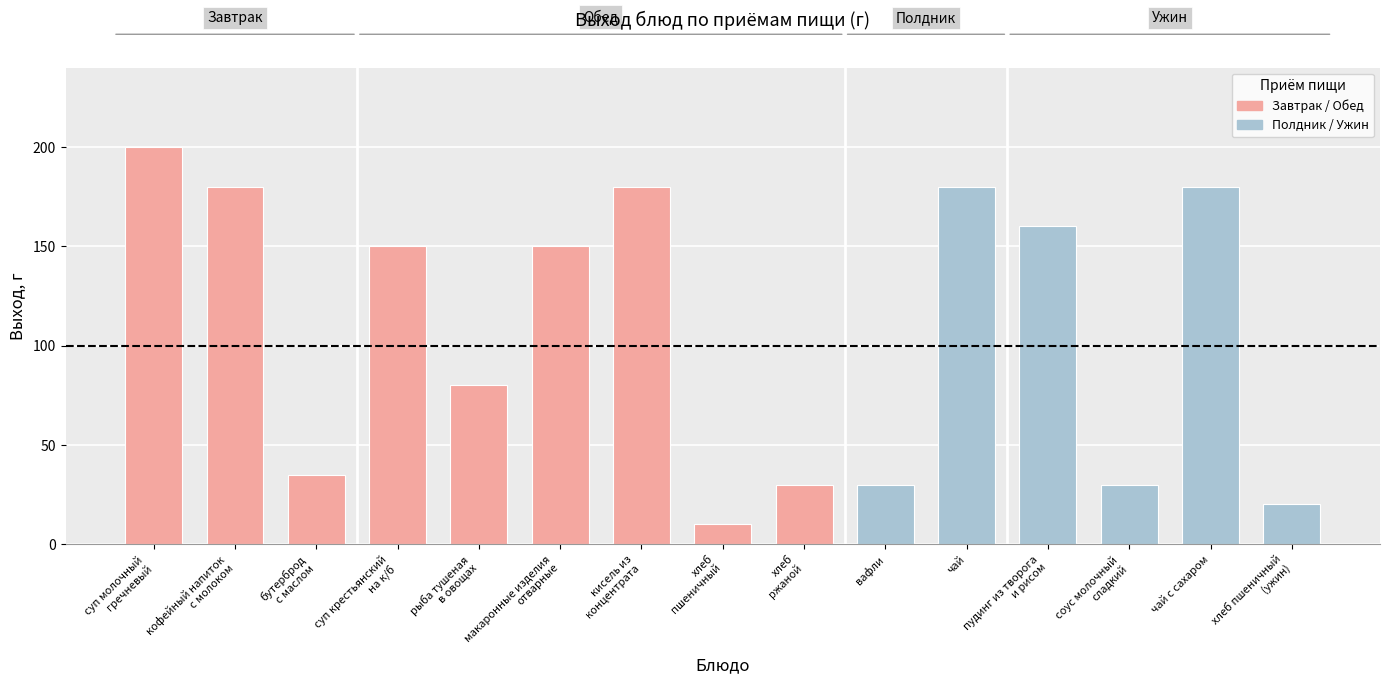

What is the label of the 7th bar from the left?

кисель из
концентрата